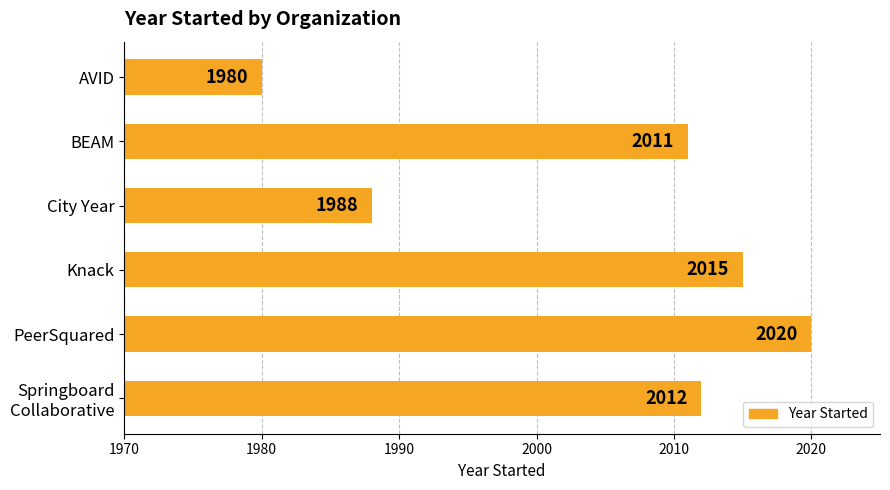

What is the sum of all values?

12026